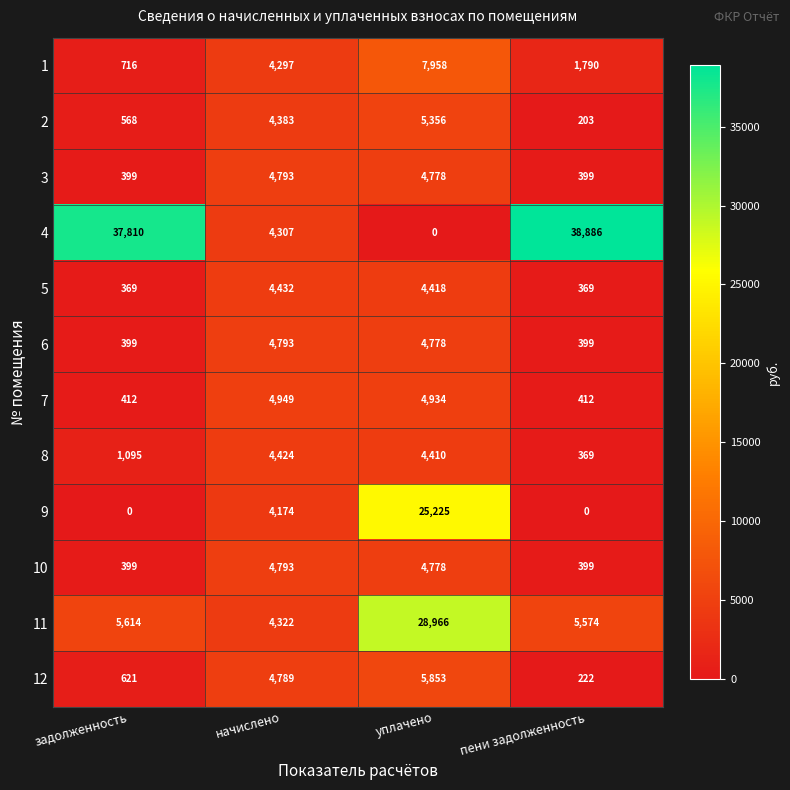

What is the sum of all 1 values?

14761